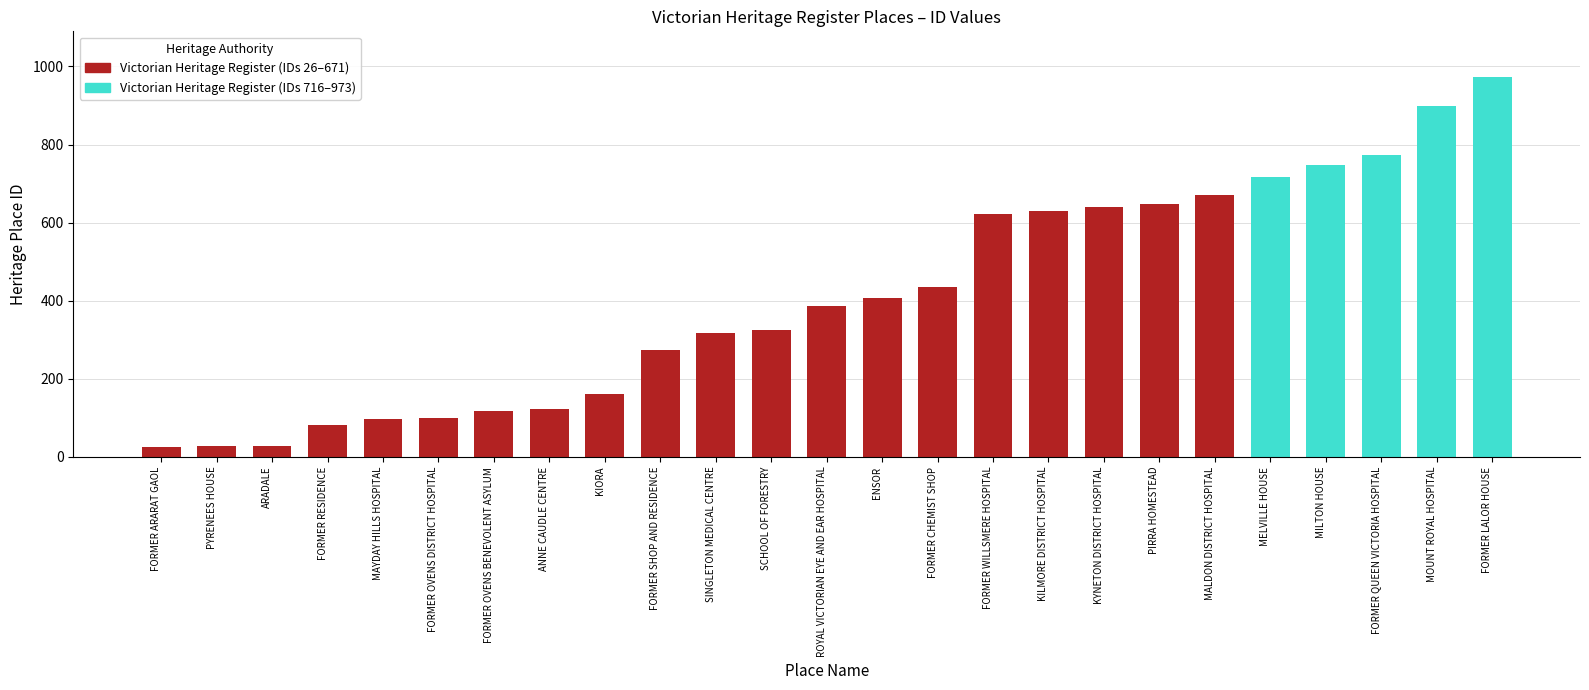

At which label does the data first exceed 318?

SCHOOL OF FORESTRY